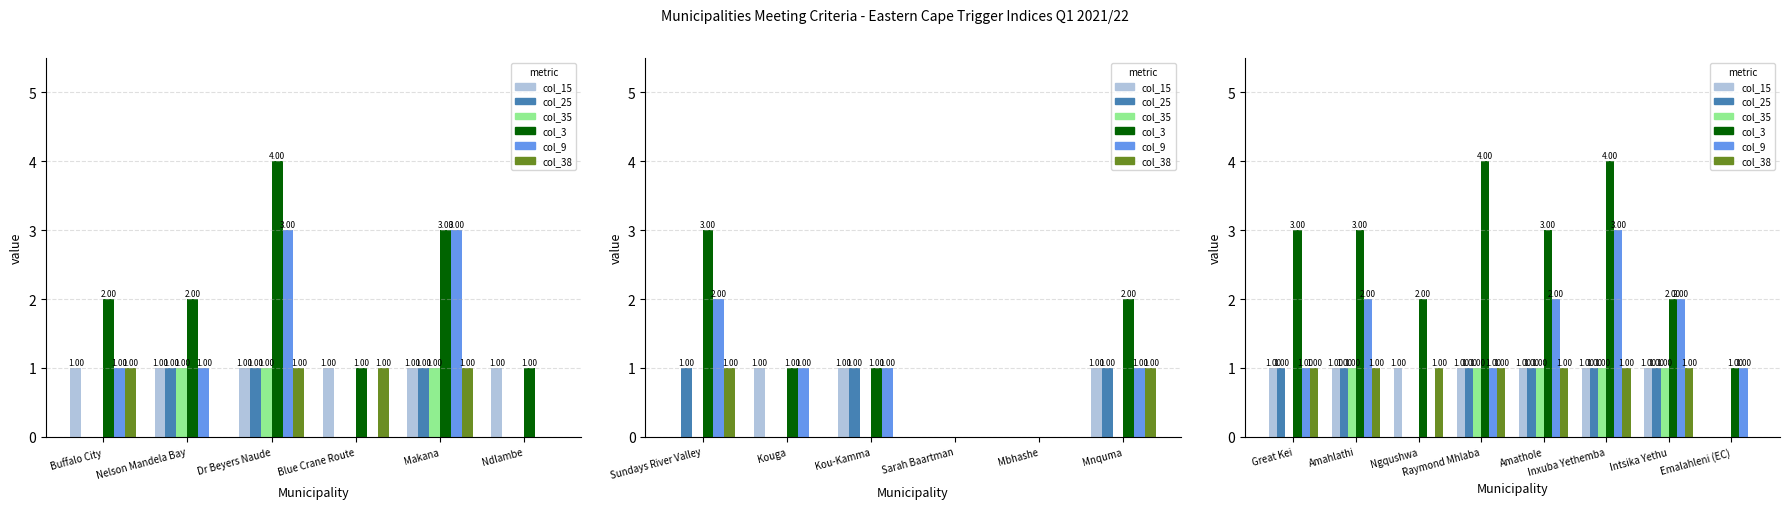

Which series changed the most between Great Kei and Amahlathi?

col_35